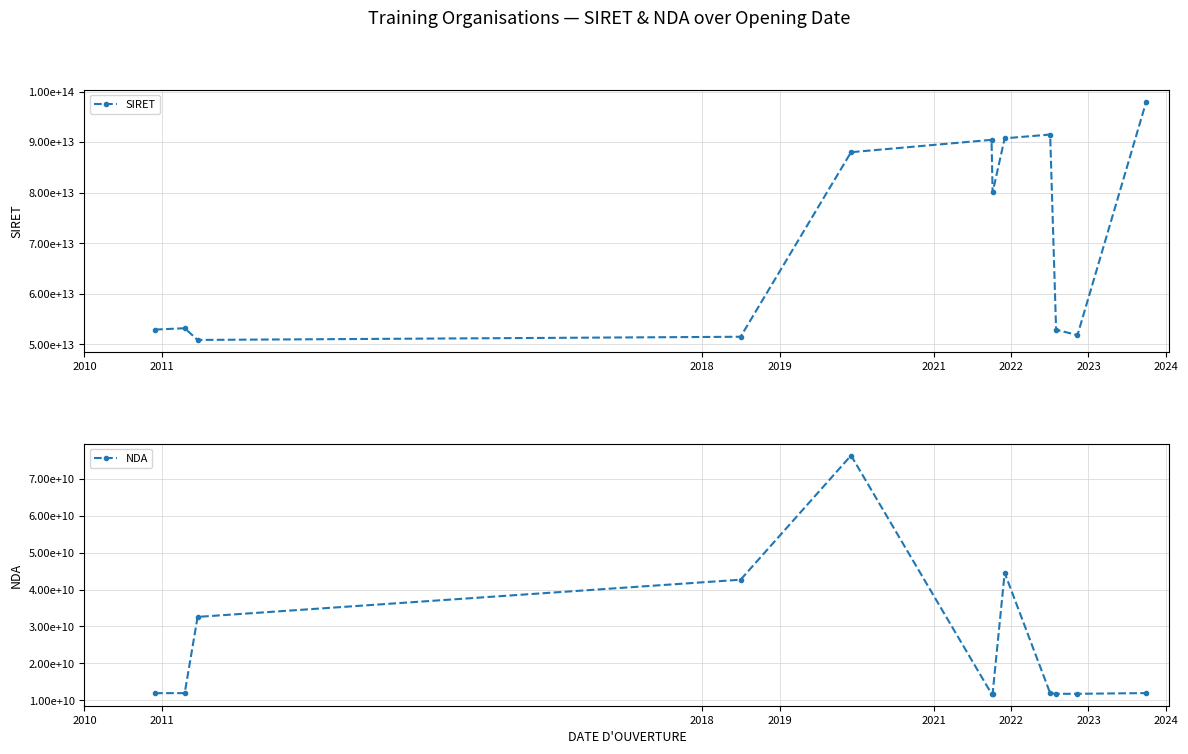

How many lines are shown in the chart?

2